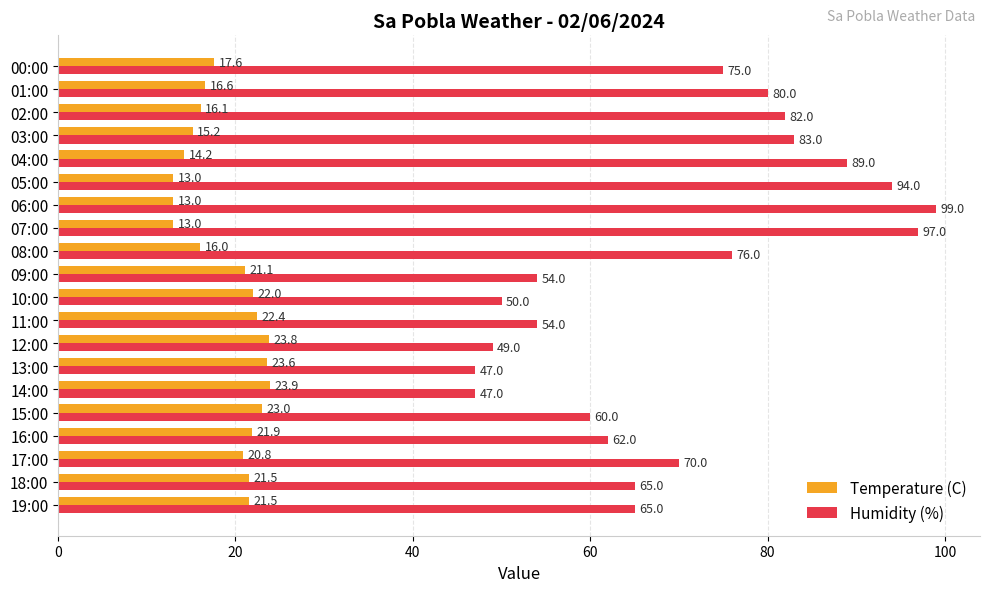

What is the difference between the maximum and minimum values in the Temperature (C) series?

10.9